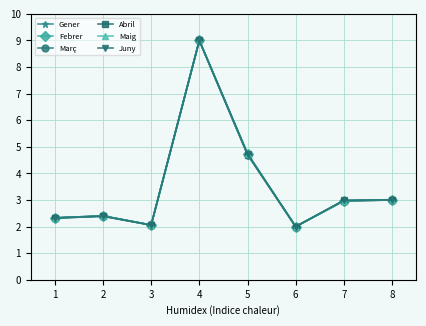

Is it true that Juny equals 2.4 at 2?

True